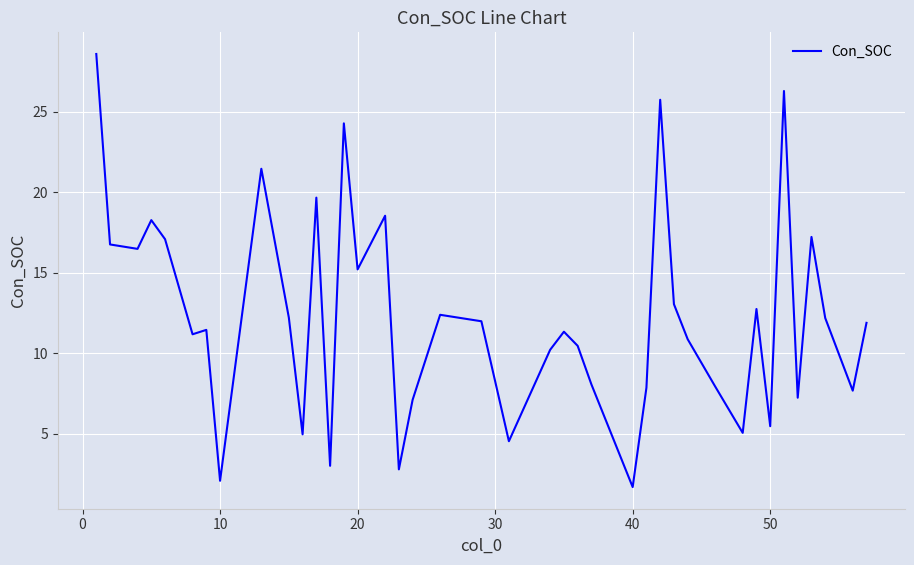

What is the maximum value shown in the chart?

28.6